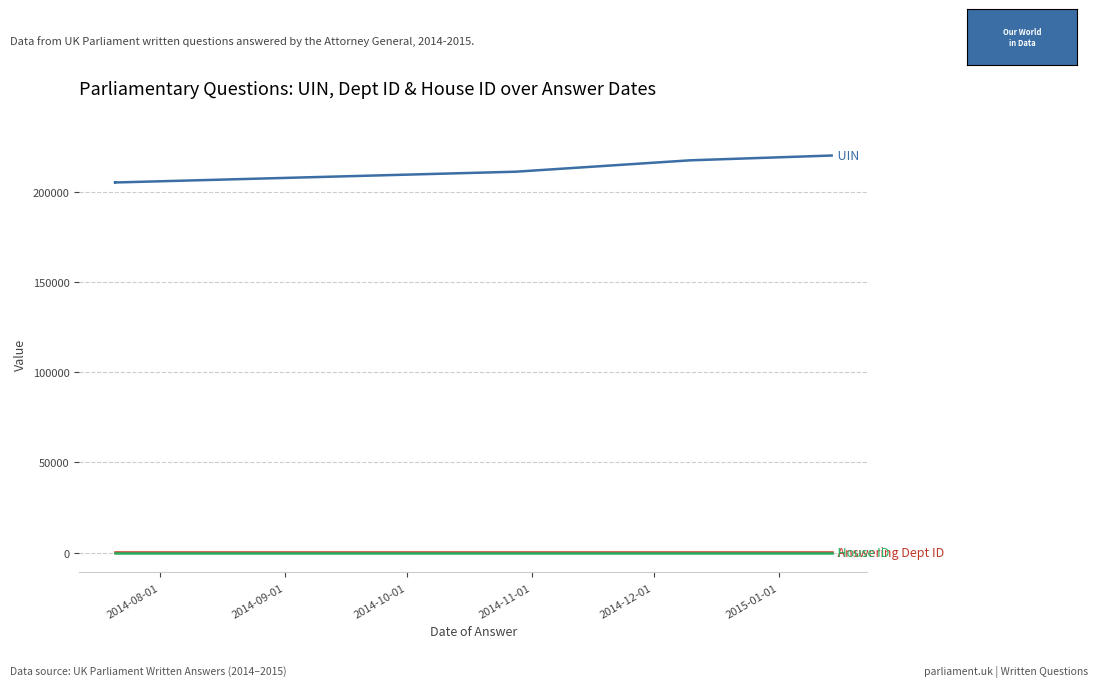

Between 2014-09-01 and 2014-12-01, which is larger?

2014-12-01